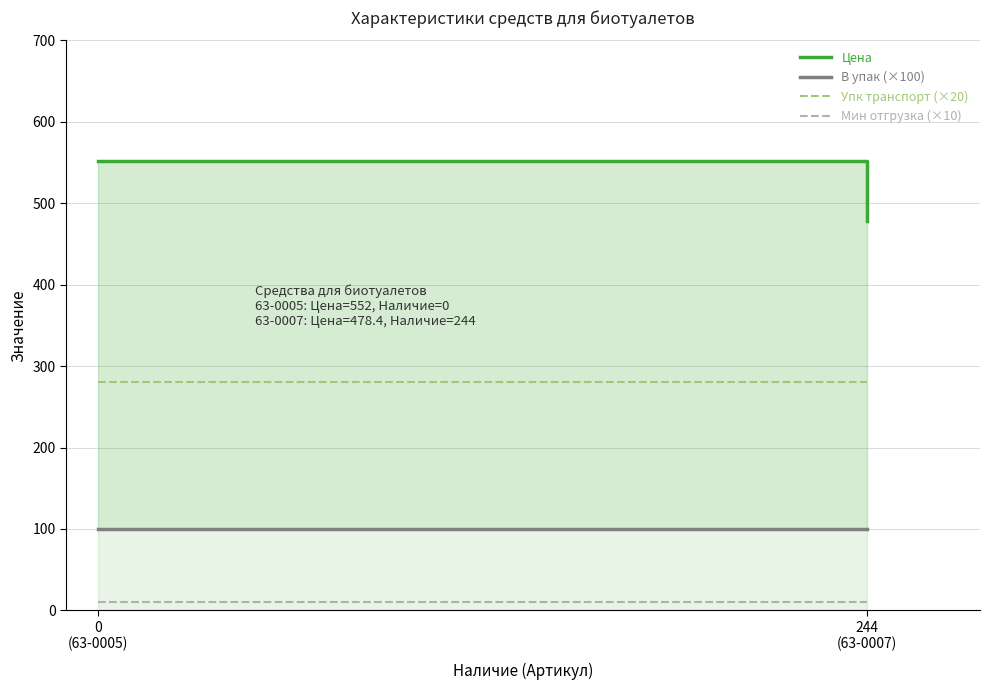

At which category does the chart reach its minimum across all series?

0
(63-0005)